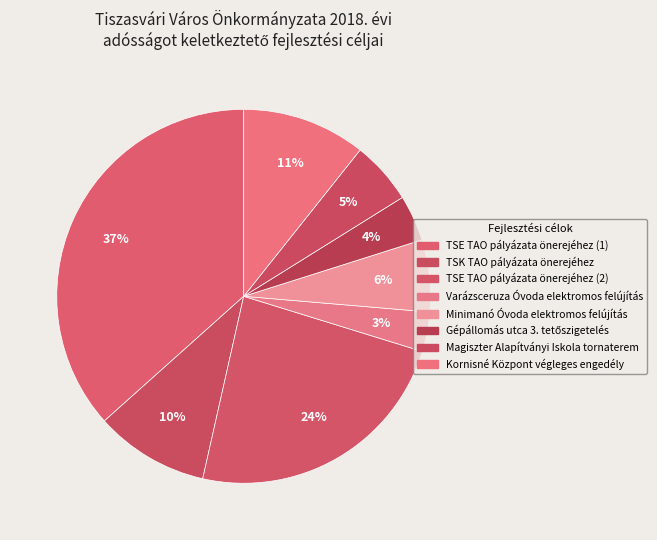

Rank the categories by value from lowest to highest.

Varázsceruza Óvoda elektromos felújítás, Gépállomás utca 3. tetőszigetelés, Magiszter Alapítványi Iskola tornaterem, Minimanó Óvoda elektromos felújítás, TSK TAO pályázata önerejéhez, Kornisné Központ végleges engedély, TSE TAO pályázata önerejéhez (2), TSE TAO pályázata önerejéhez (1)